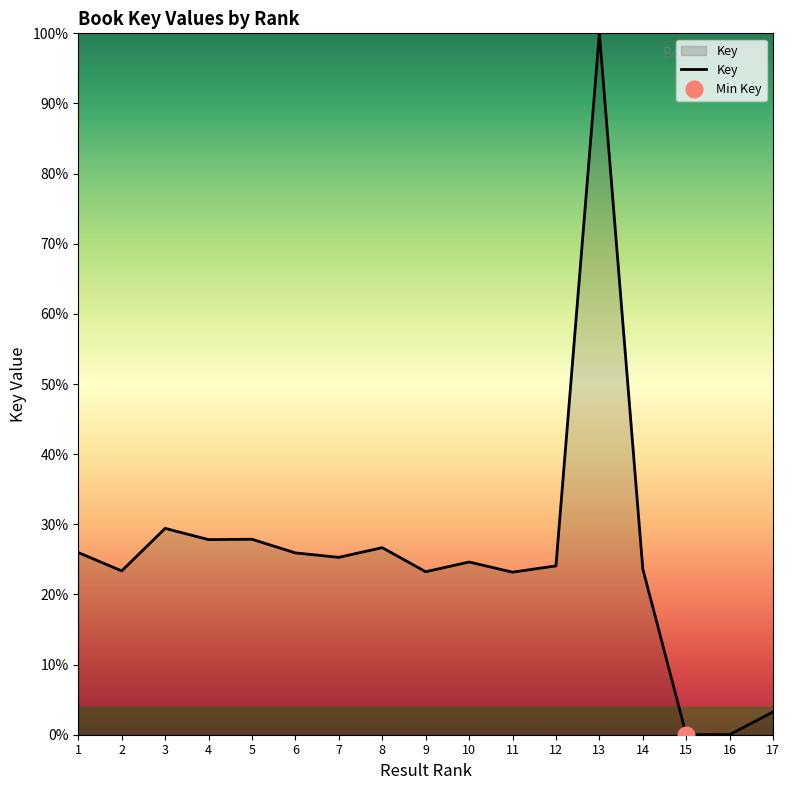

At which label is the value closest to 50?

3